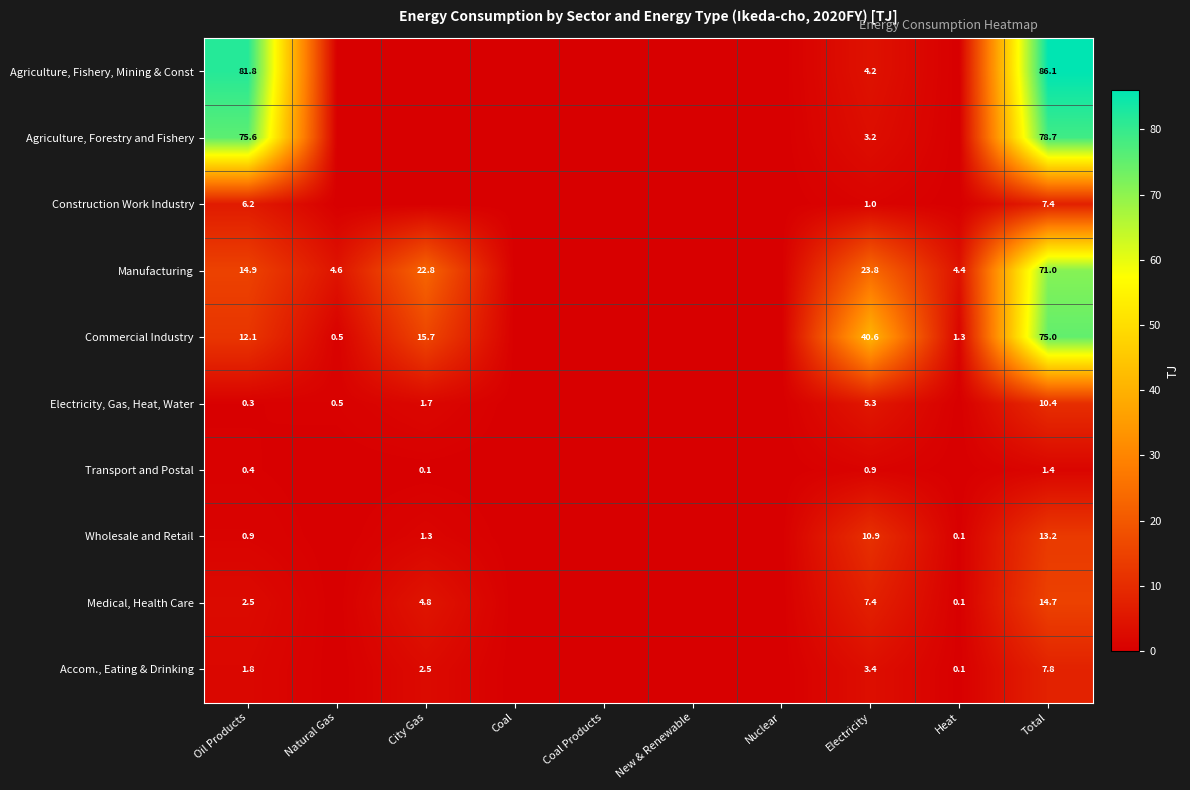

Rank the series at Total from lowest to highest value.

Transport and Postal, Construction Work Industry, Accom., Eating & Drinking, Electricity, Gas, Heat, Water, Wholesale and Retail, Medical, Health Care, Manufacturing, Commercial Industry, Agriculture, Forestry and Fishery, Agriculture, Fishery, Mining & Const